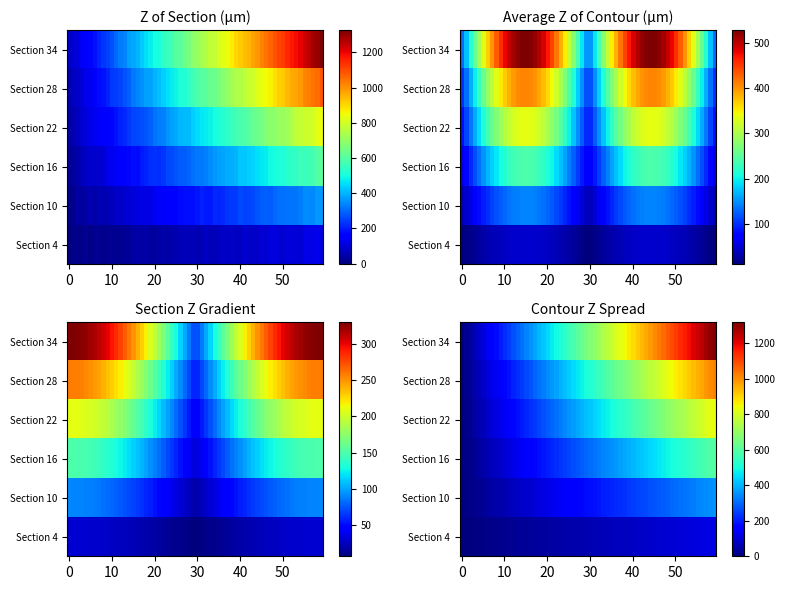

Which label corresponds to the smallest value in the chart?

Section 4